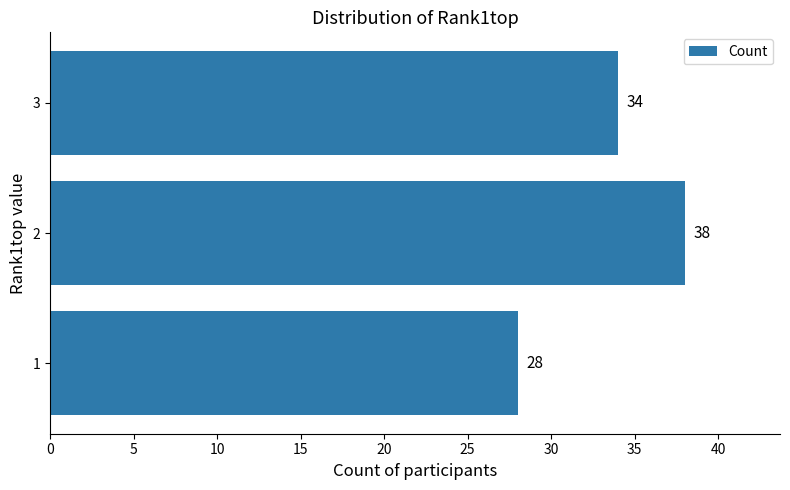

What is the ratio of the value at 3 to the value at 2?

0.9